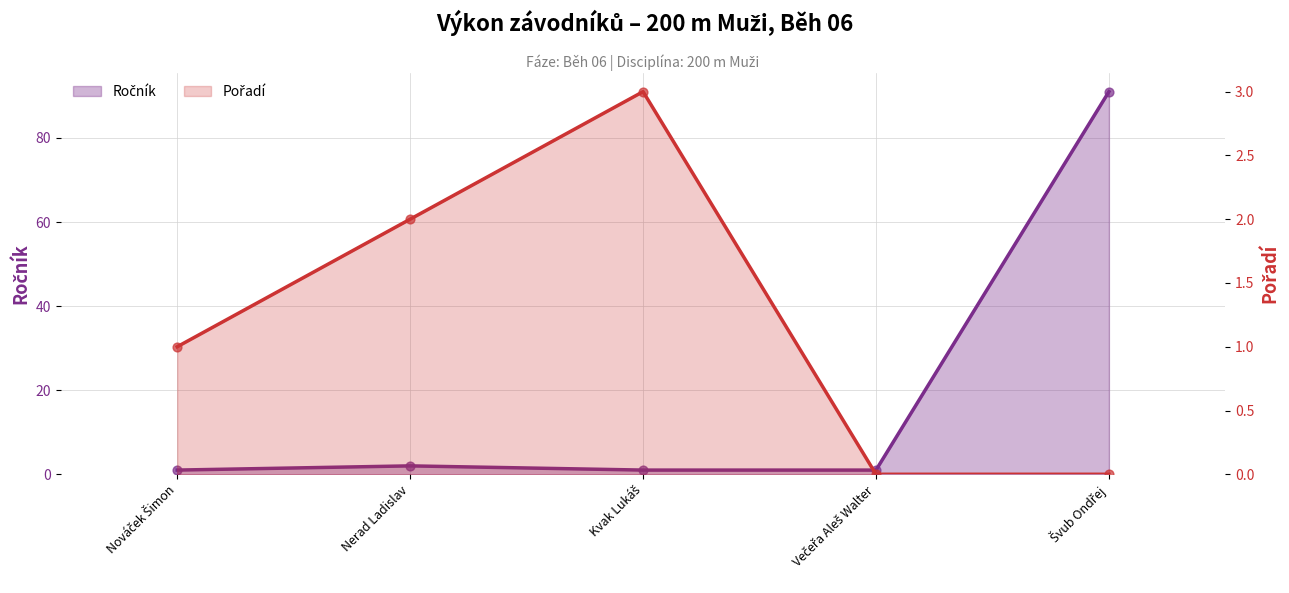

Which series reaches the minimum Y coordinate?

Pořadí